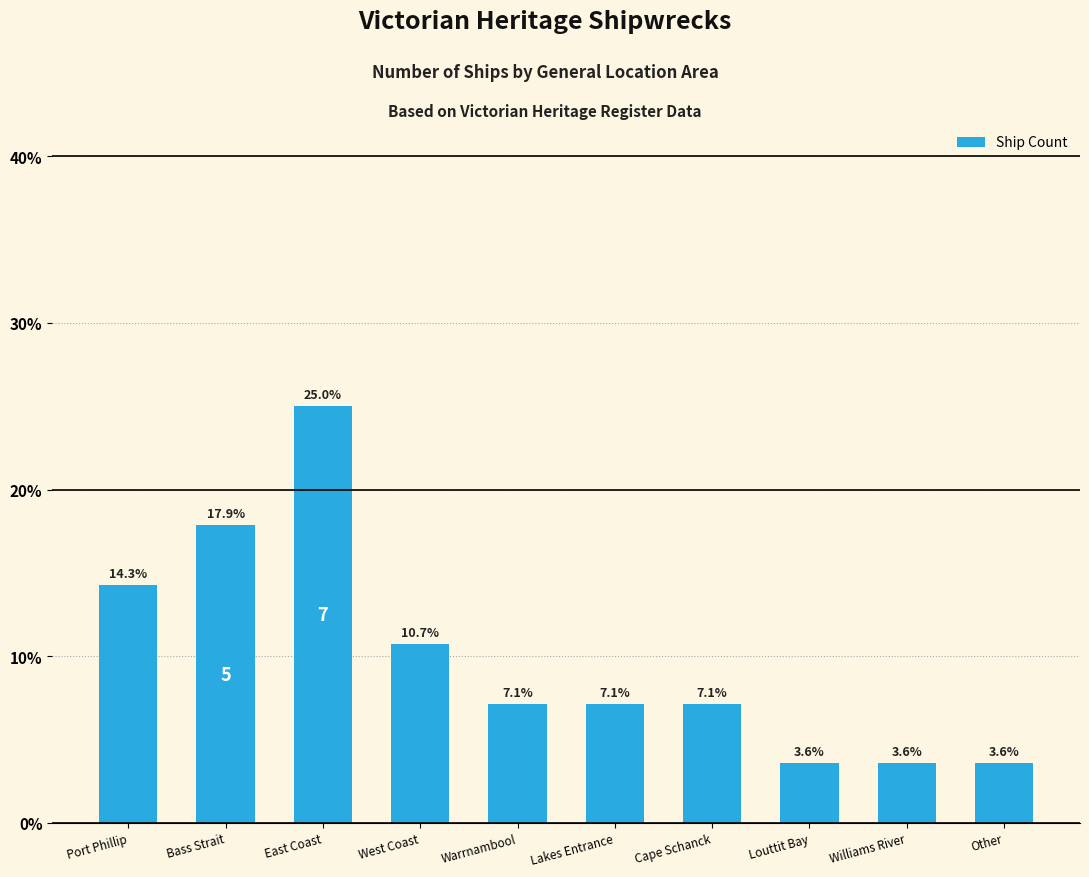

How many data points are less than 7?

3